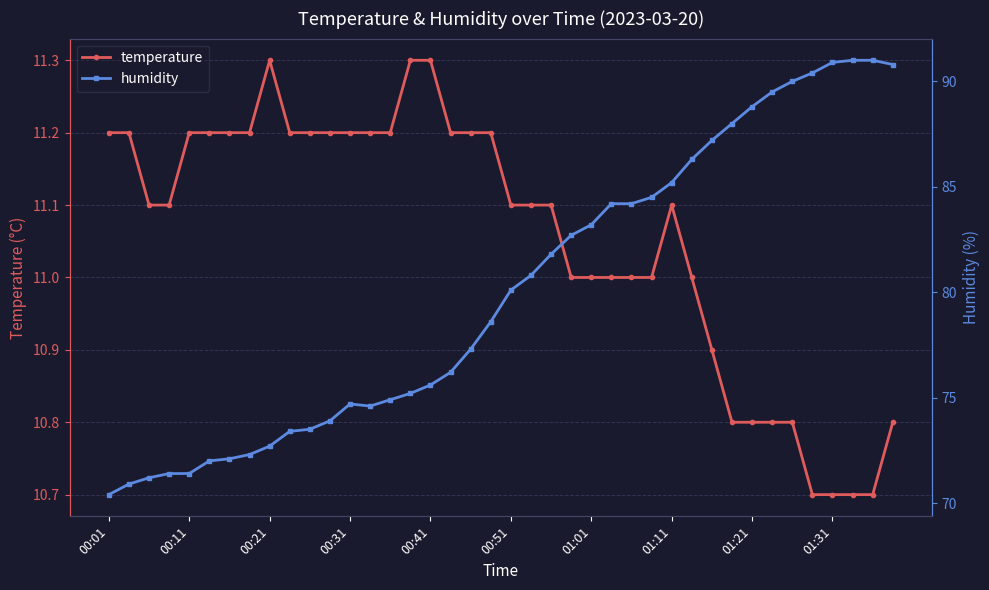

What is the lowest value of the temperature series?

10.7